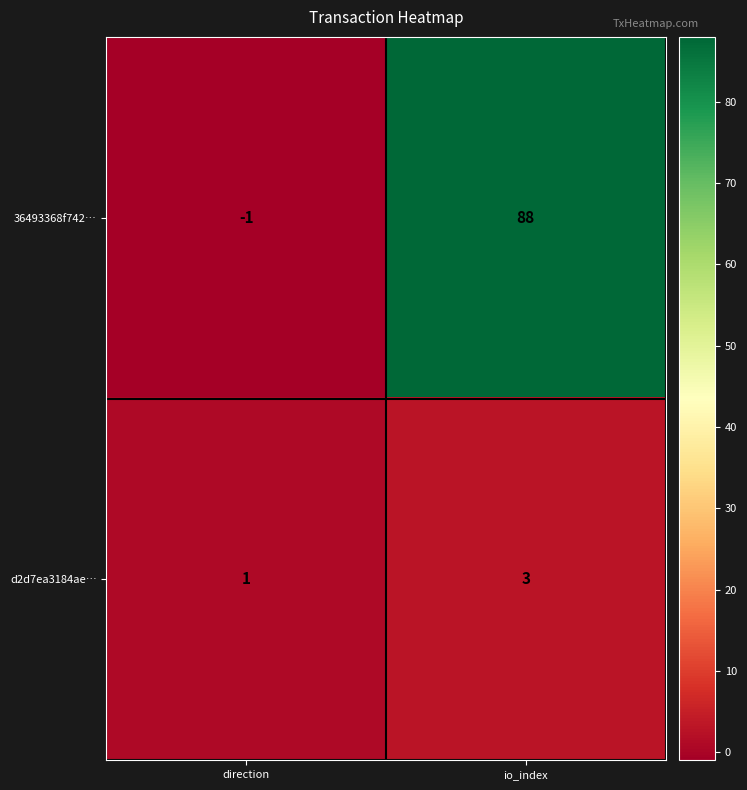

Which category has the highest value in the d2d7ea3184ae… series?

io_index